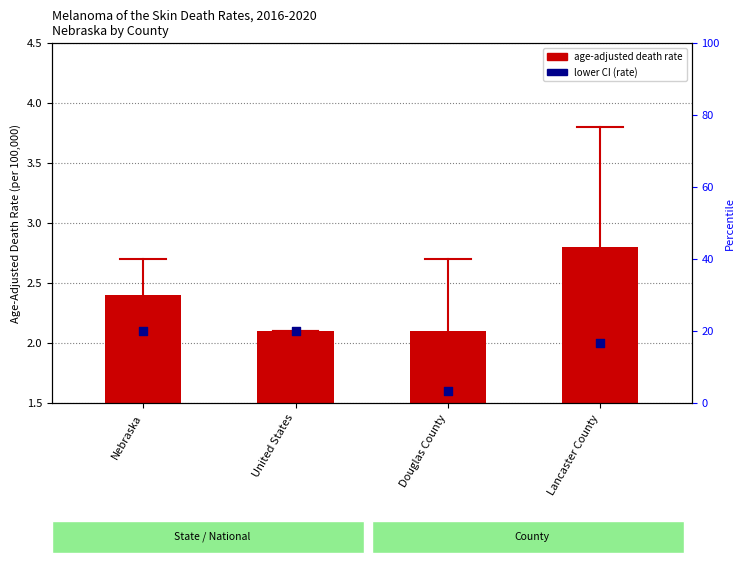

Which series contains the lowest Y value?

lower CI (rate)